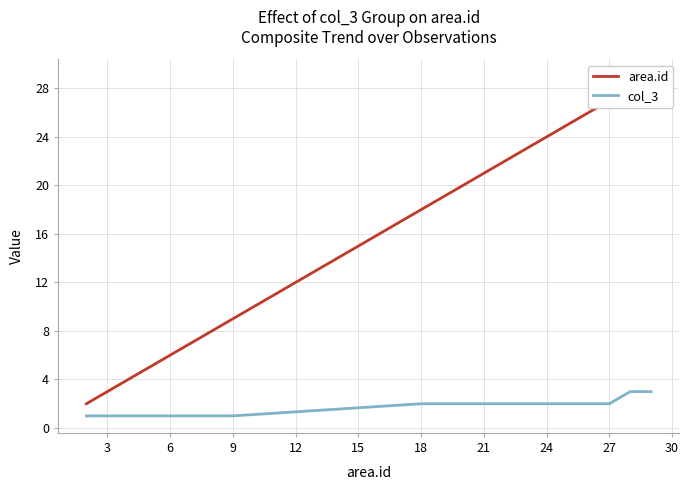

What is the average value of the area.id series?

16